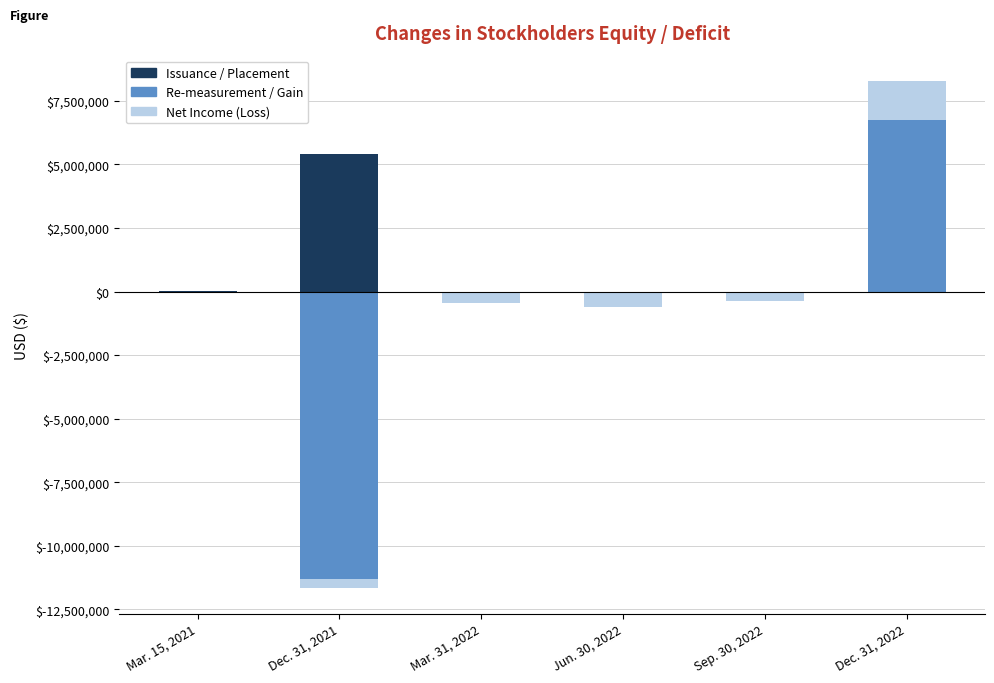

What is the highest value of the Net Income (Loss) series?

1550733